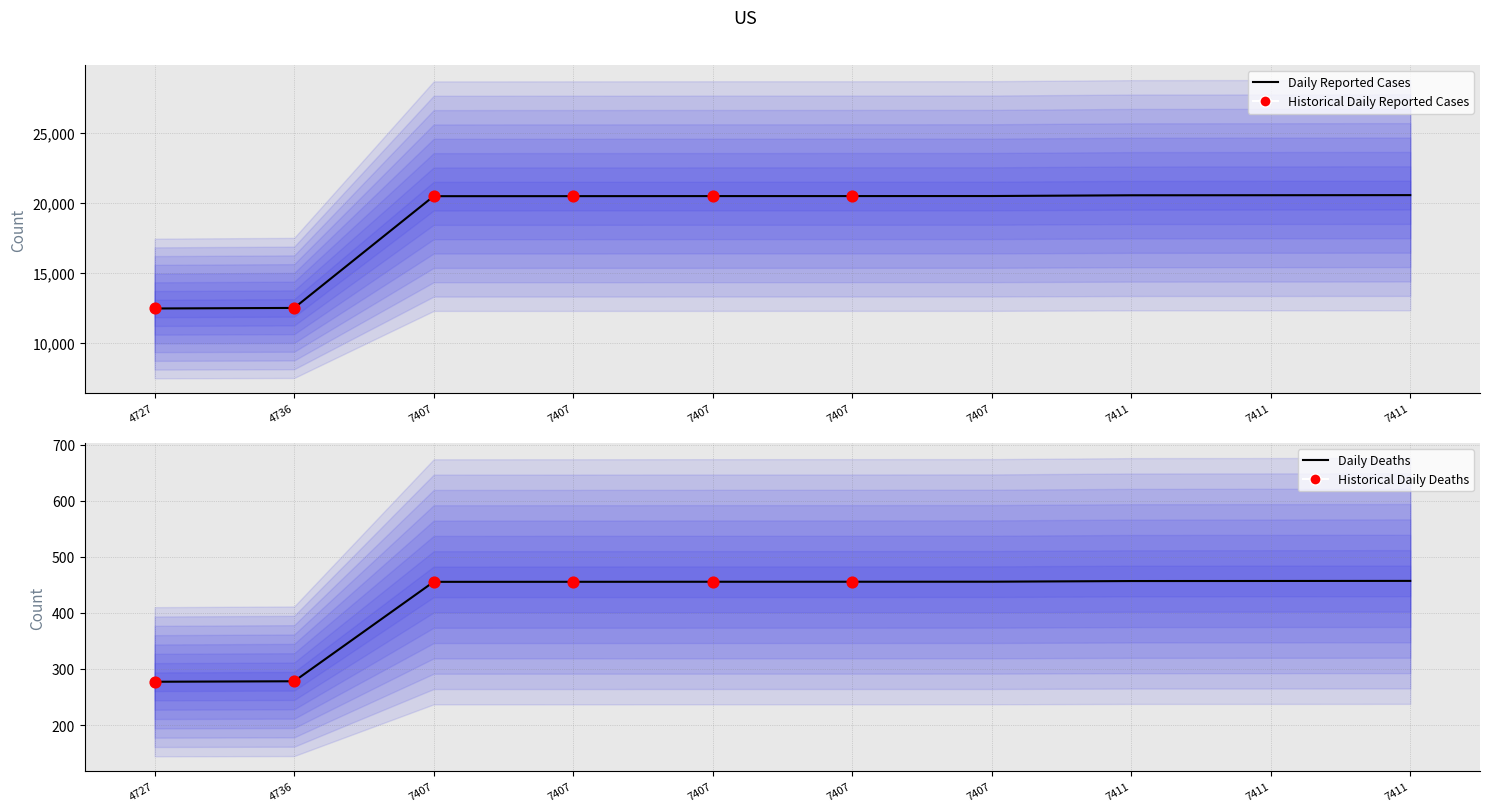

Which has a higher value, 7411 or 7407?

7411